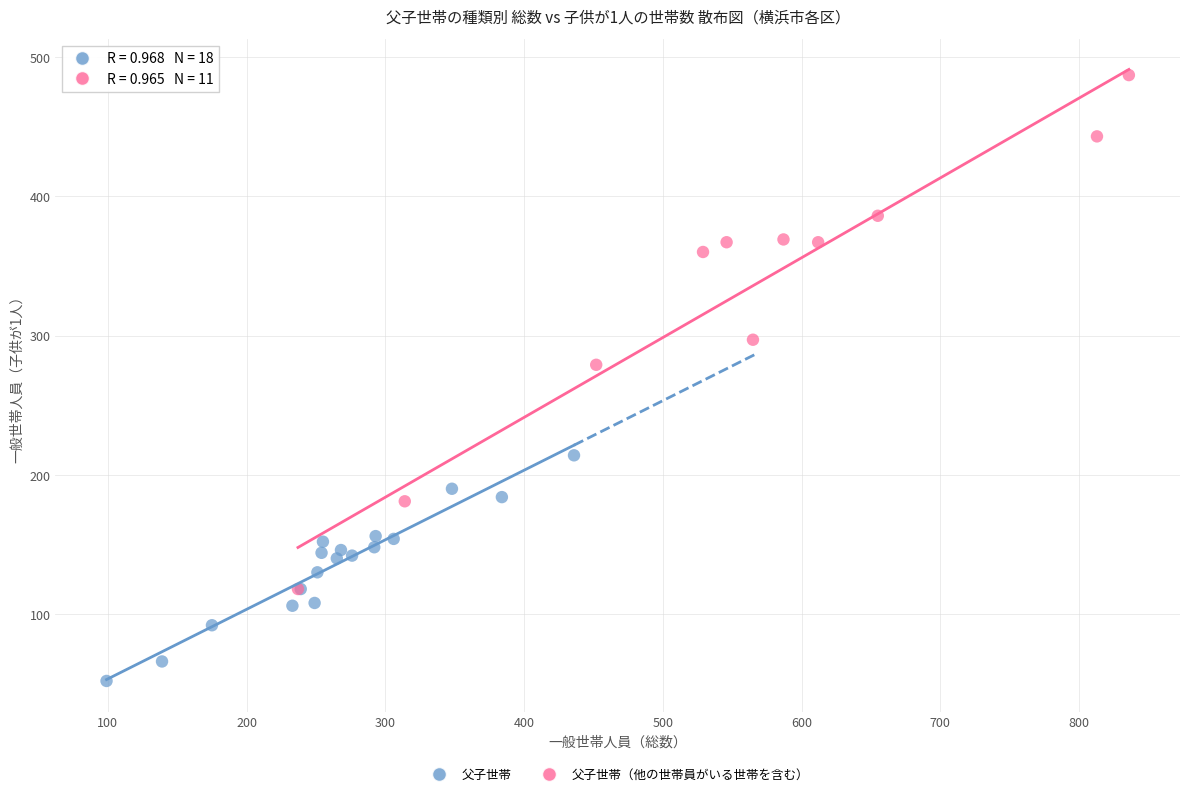

Which series reaches the maximum Y coordinate?

父子世帯（他の世帯員がいる世帯を含む）